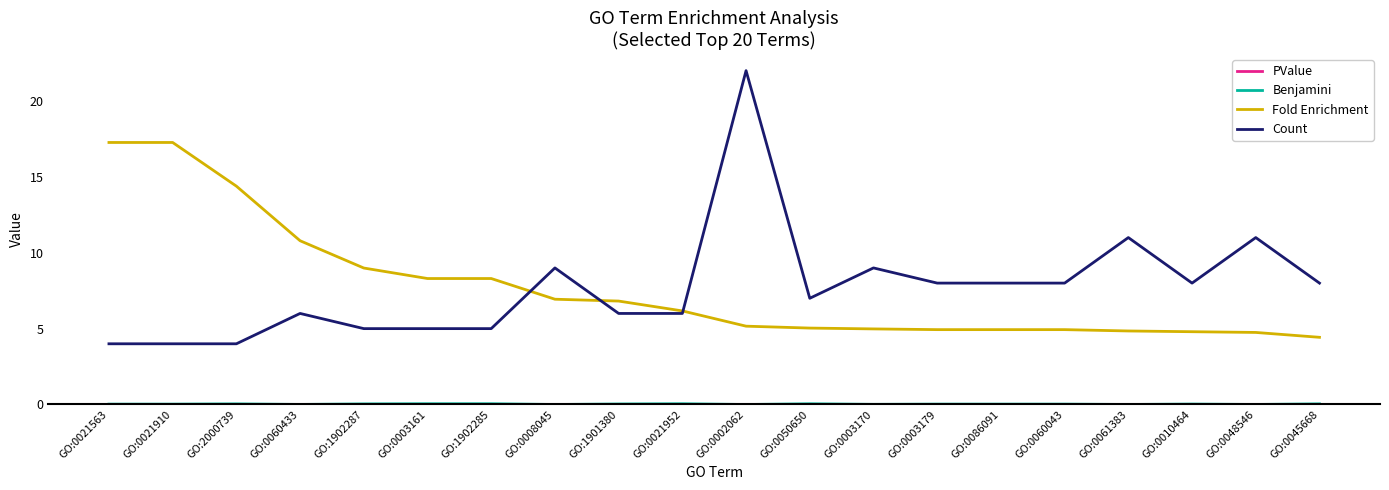

The value of Fold Enrichment at GO:0021910 is 17.3. True or false?

True